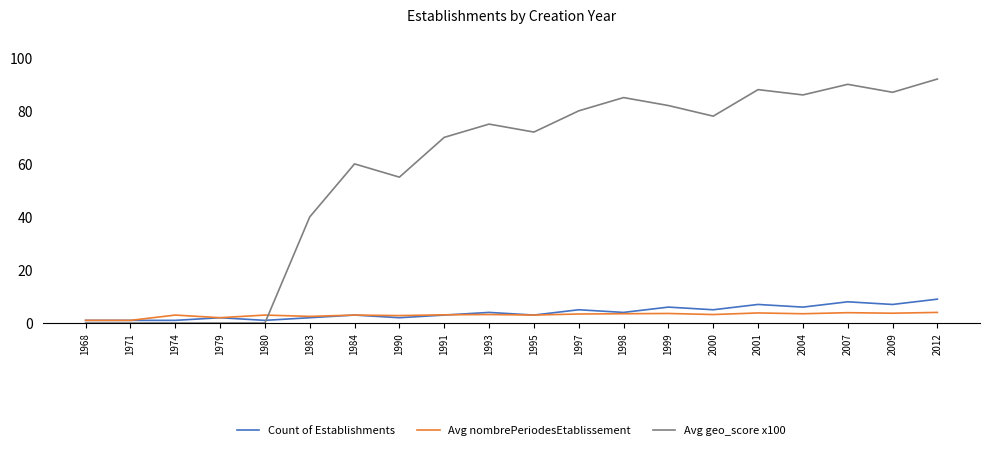

The value of Avg geo_score x100 at 1979 is 42.5. True or false?

False